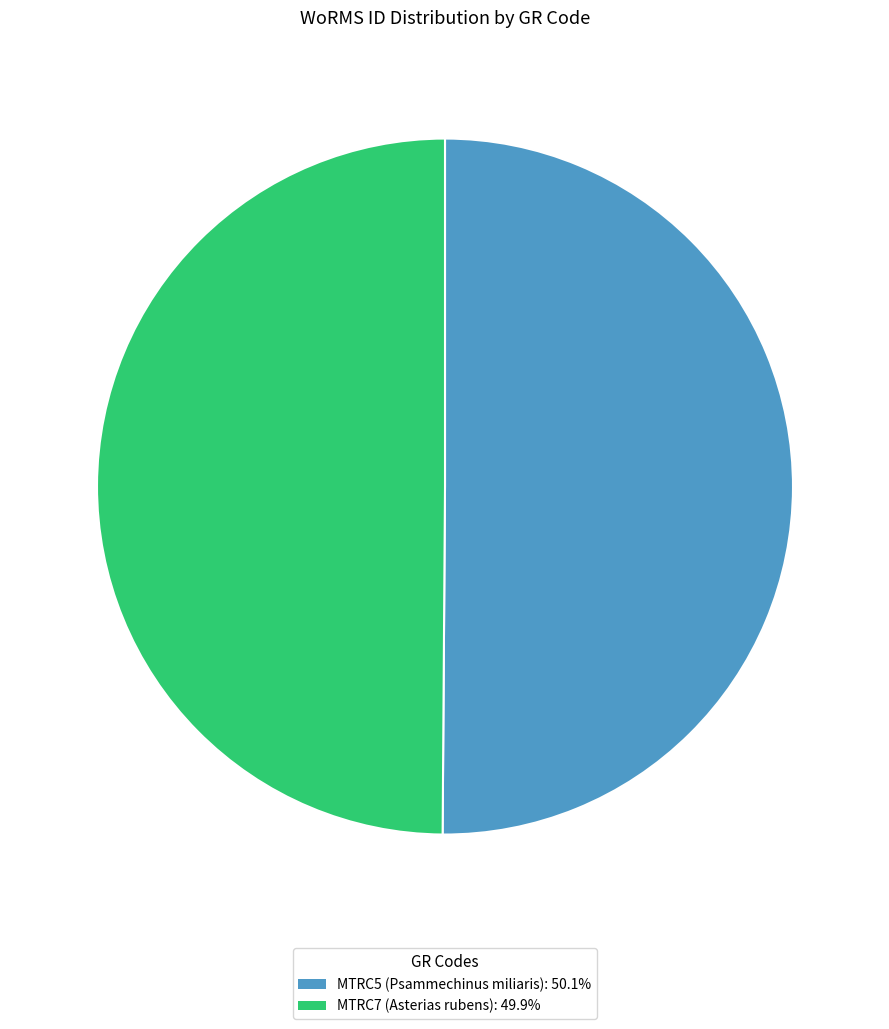

What is the ratio of the value at MTRC7 to the value at MTRC5?

1.0